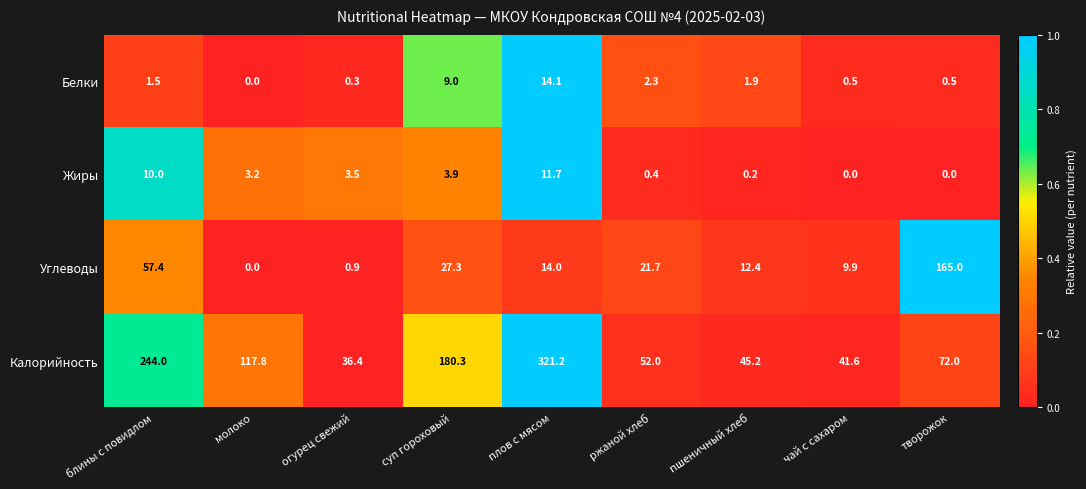

Rank the series at ржаной хлеб from highest to lowest value.

Калорийность, Углеводы, Белки, Жиры